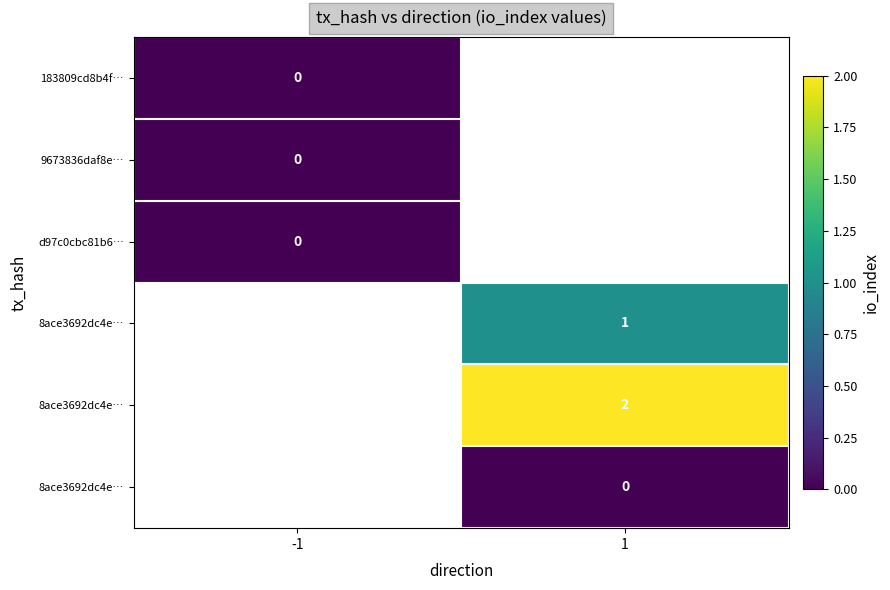

Which category has the lowest value across all series?

-1